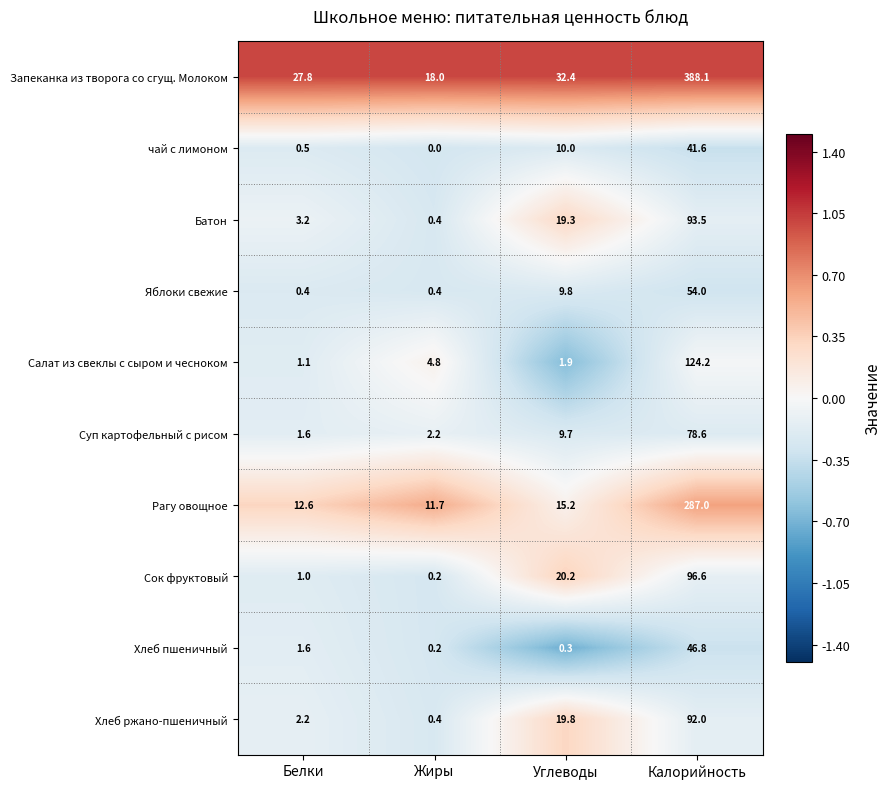

Between Белки and Калорийность, which series saw the biggest shift?

Запеканка из творога со сгущ. Молоком